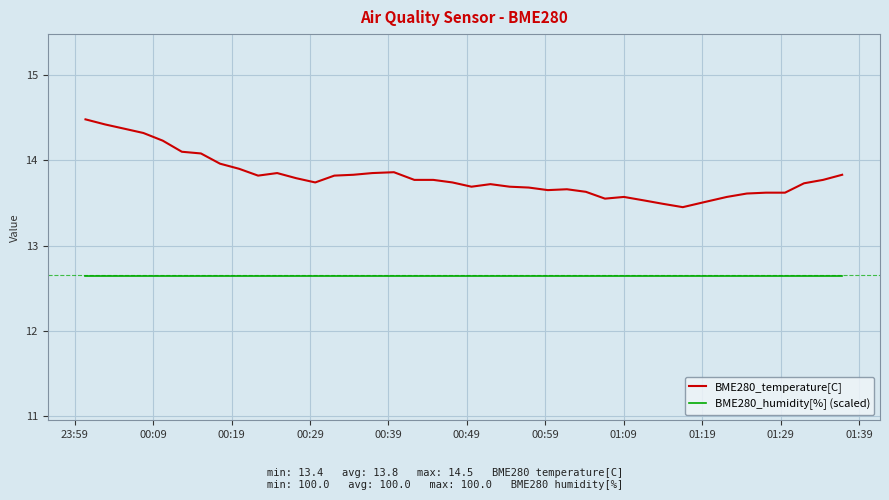

True or false: BME280_temperature[C] and BME280_humidity[%] (scaled) cross at least once.

False